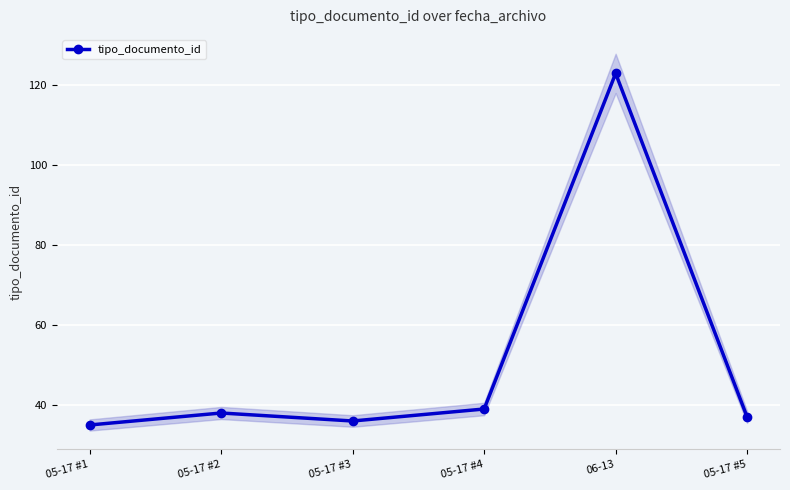

List the labels in order of value, largest first.

06-13, 05-17 #4, 05-17 #2, 05-17 #5, 05-17 #3, 05-17 #1